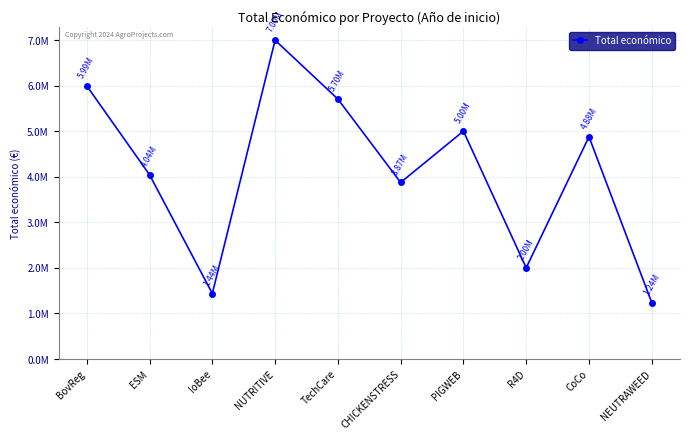

At which category does the data reach its first local valley?

IoBee